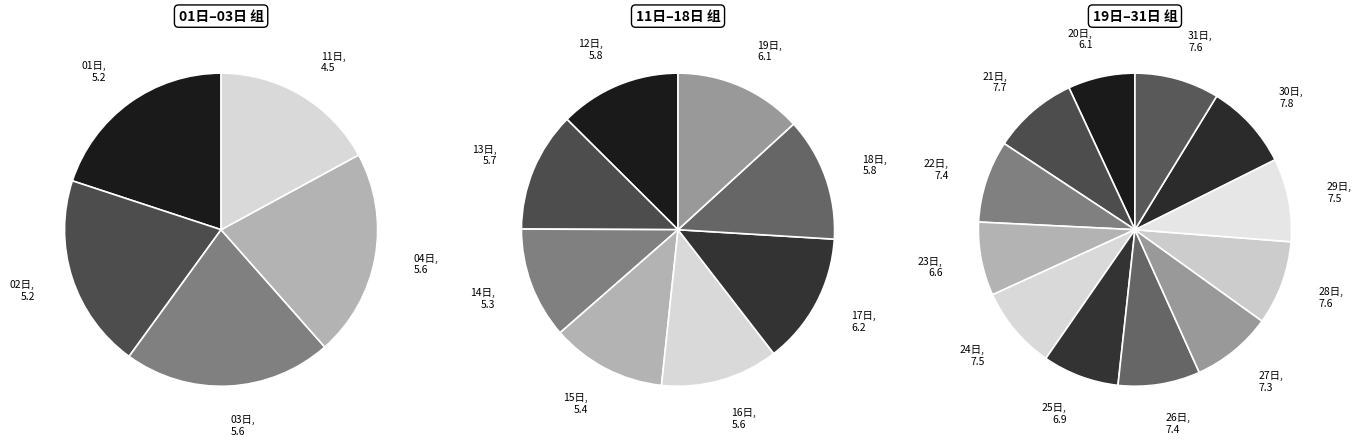

Which slice is the largest?

30日